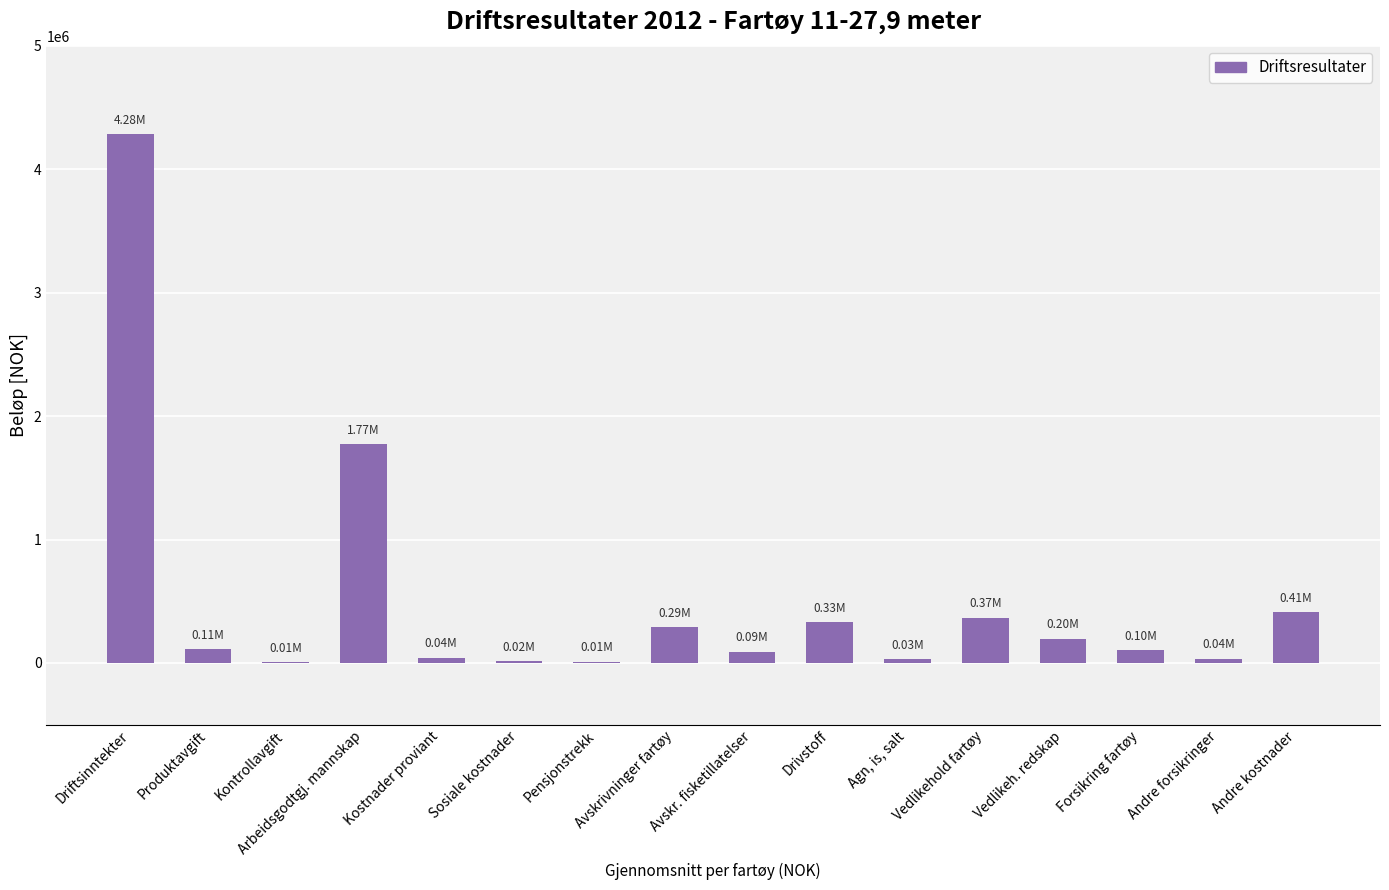

What is the sum of all values?

8098959.0